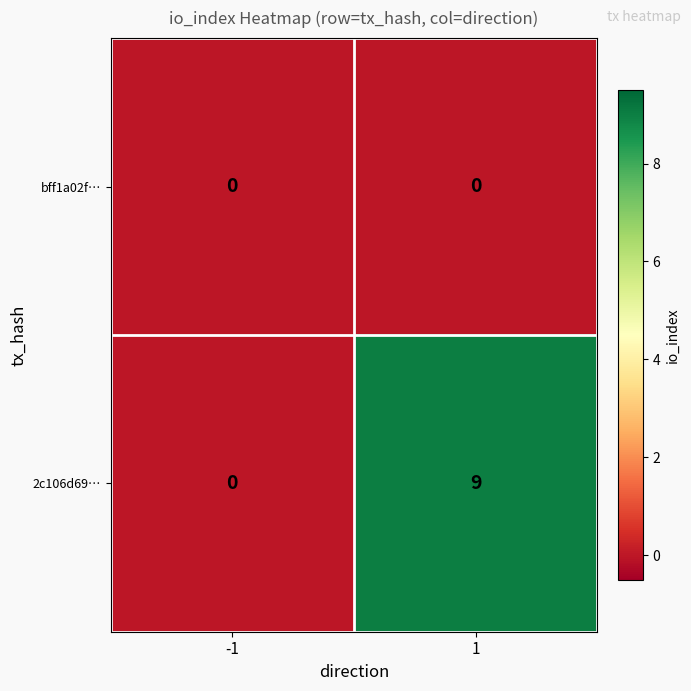

Which category has the highest value across all series?

1